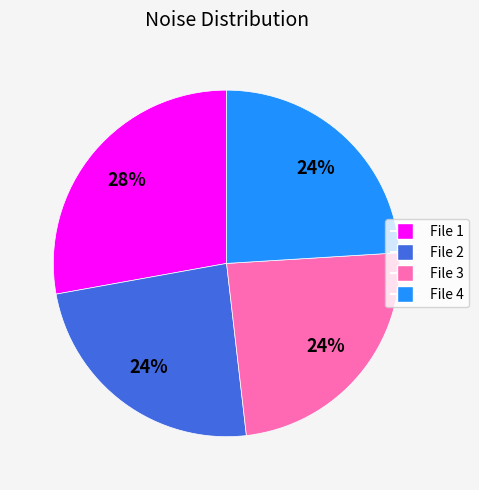

Is there any slice that represents more than half of the pie?

No